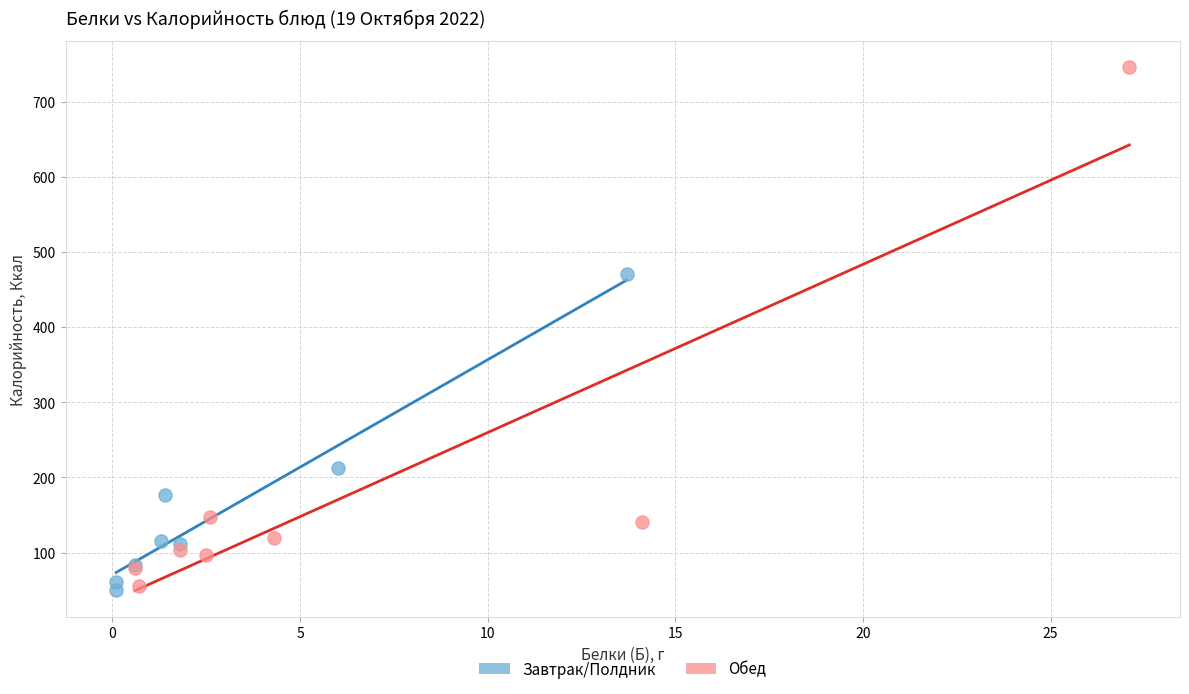

Which series has the widest spread of Y values?

Обед